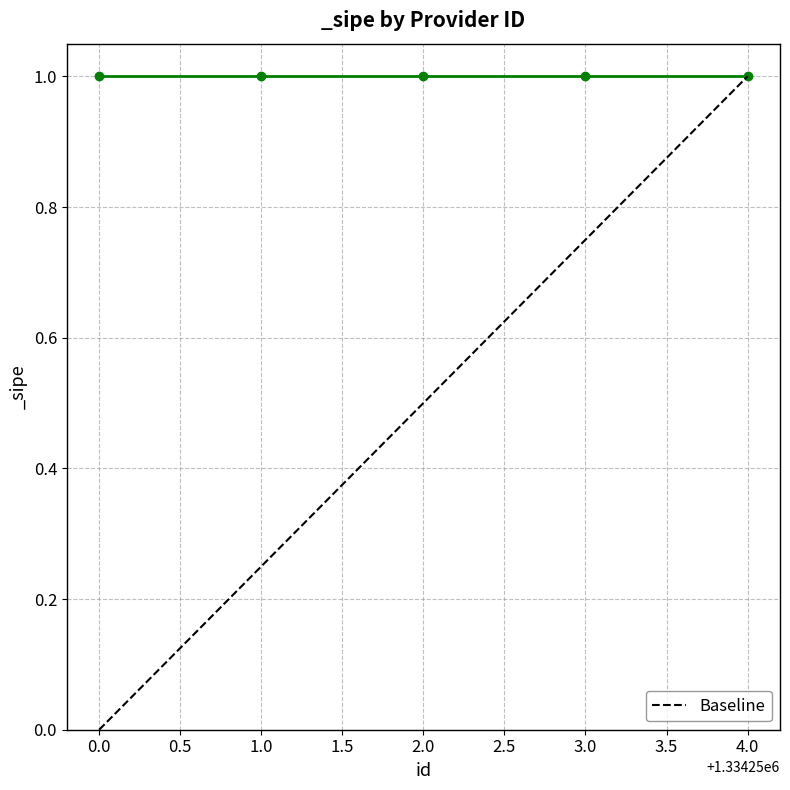

What is the maximum value shown in the chart?

1